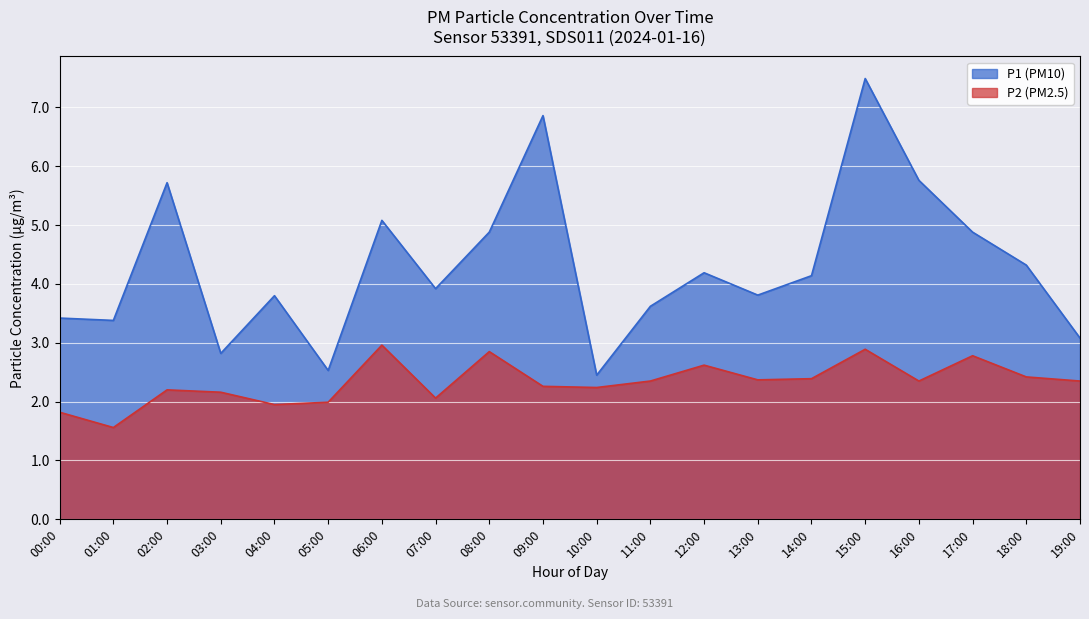

The P2 series shows 1.1 at 02:00. True or false?

False